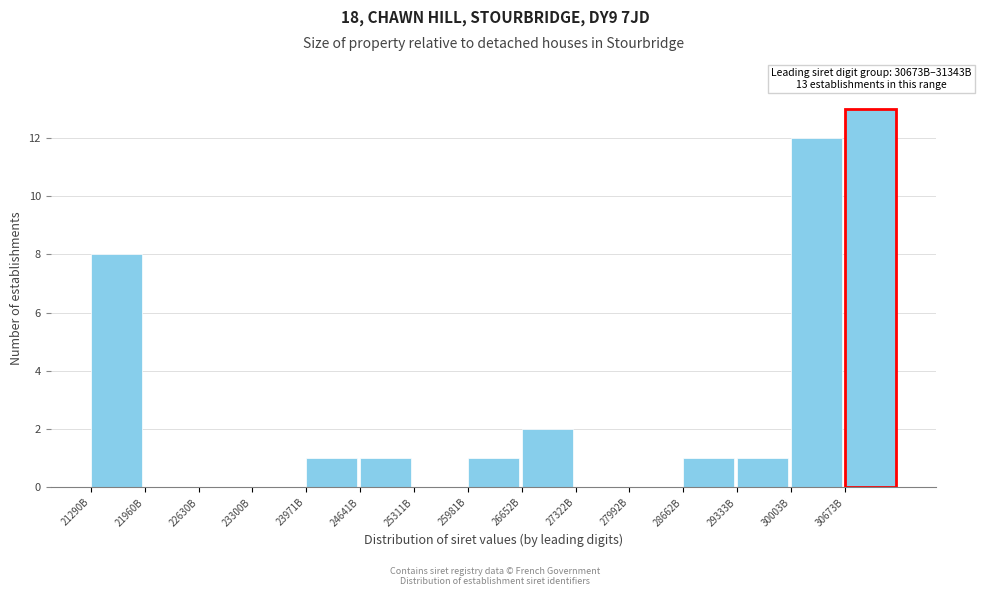

Reading left to right, what are all the values shown in this chart?

21290B=8	21960B=0	22630B=0	23300B=0	23971B=1	24641B=1	25311B=0	25981B=1	26652B=2	27322B=0	27992B=0	28662B=1	29333B=1	30003B=12	30673B=13